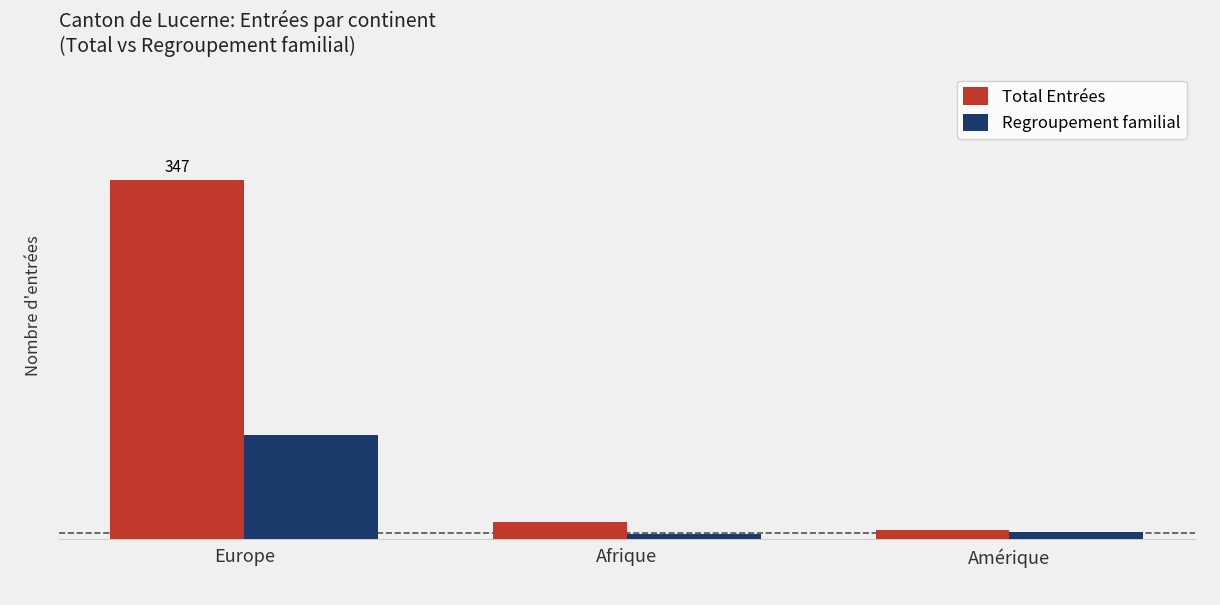

What position from the right is Amérique?

1